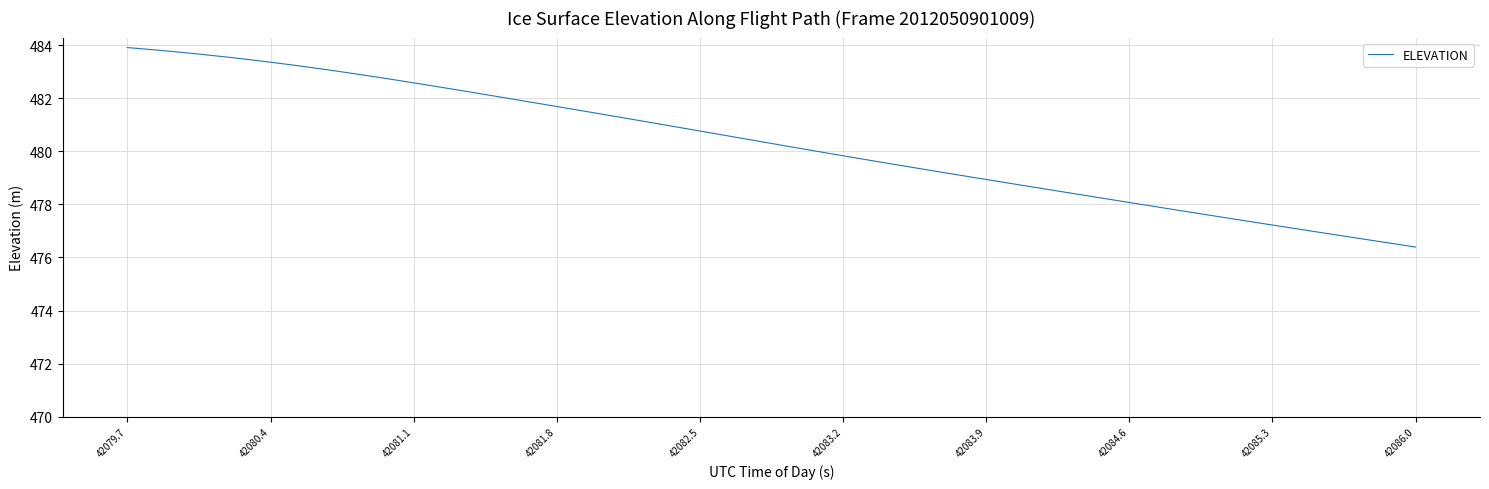

What is the difference between the maximum and minimum values?

7.5